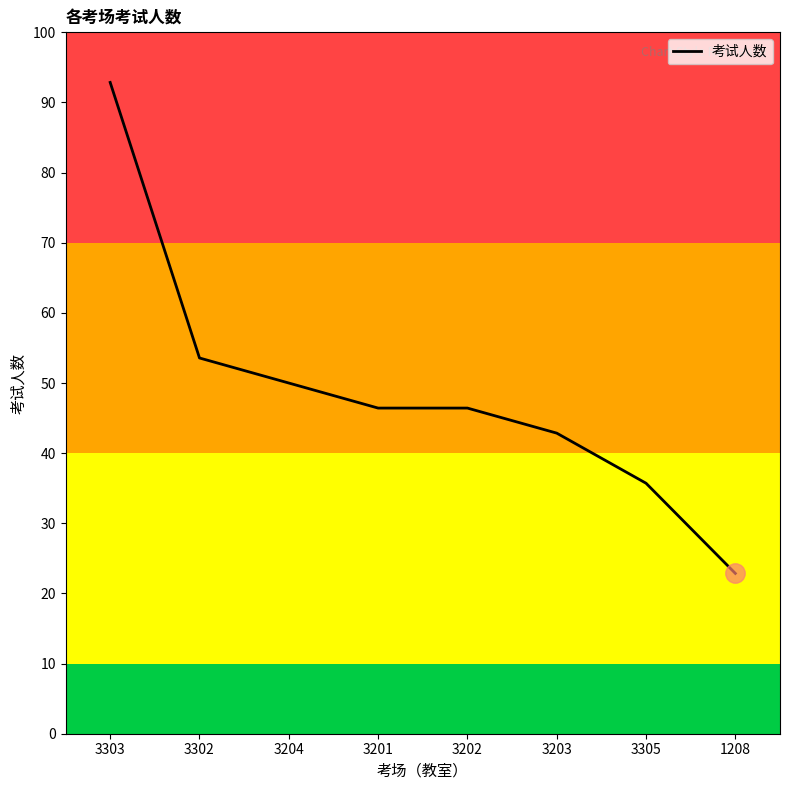

What is the label of the 6th point from the left?

3203